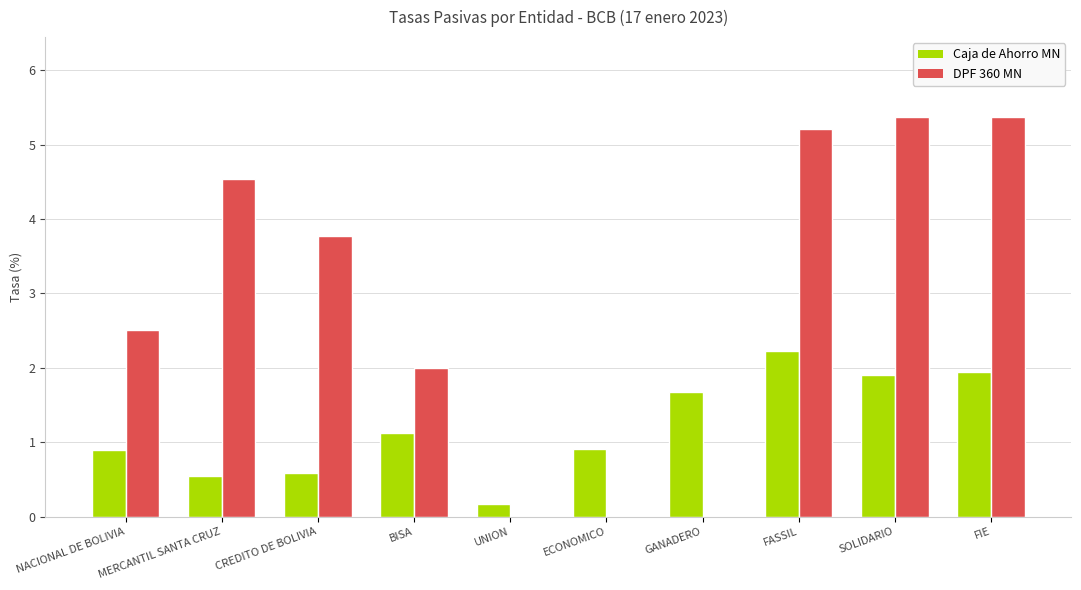

What are all the series names shown in the legend?

Caja de Ahorro MN, DPF 360 MN